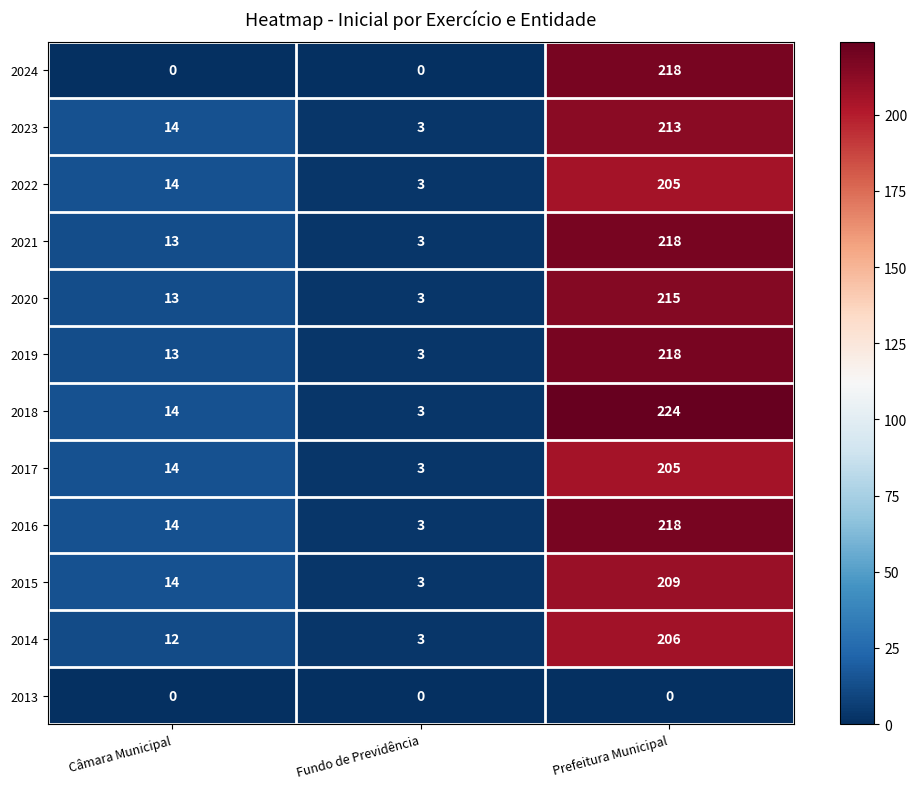

Is it true that 2020 equals 4 at Câmara Municipal?

False